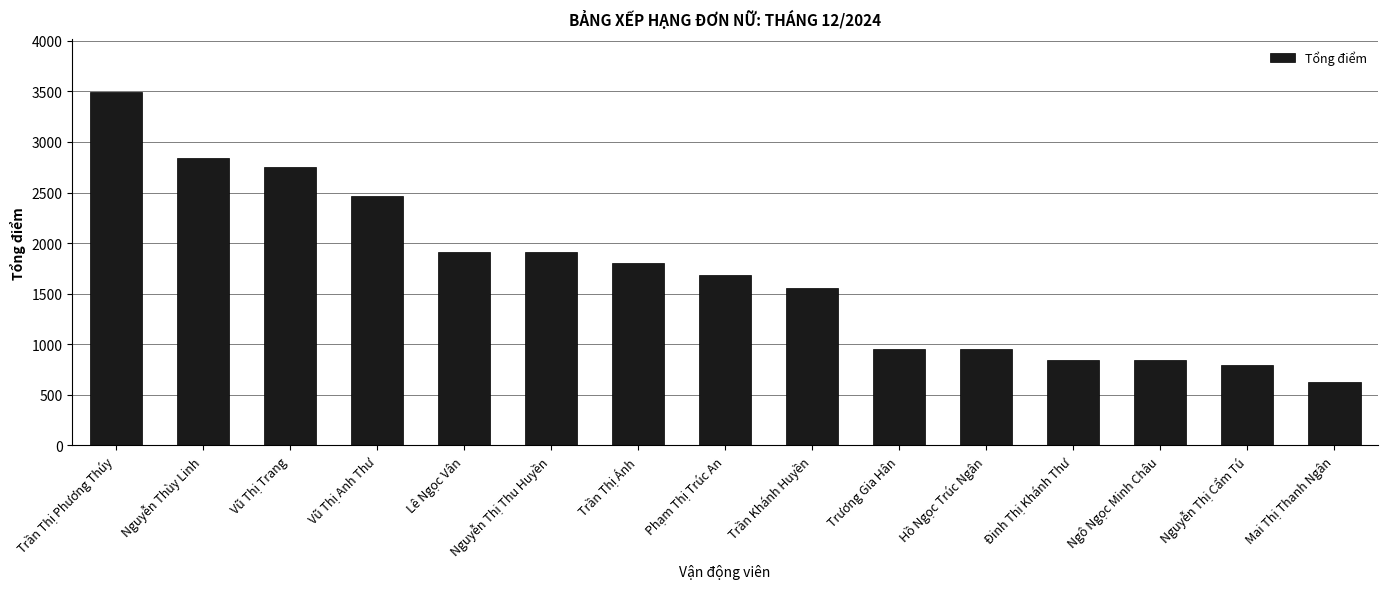

What is the sum of all values?

25417.2